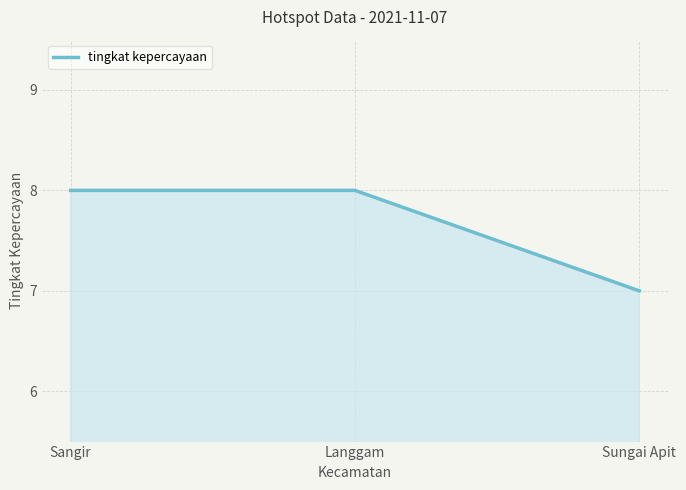

The chart shows a value of 3 at Sungai Apit. True or false?

False